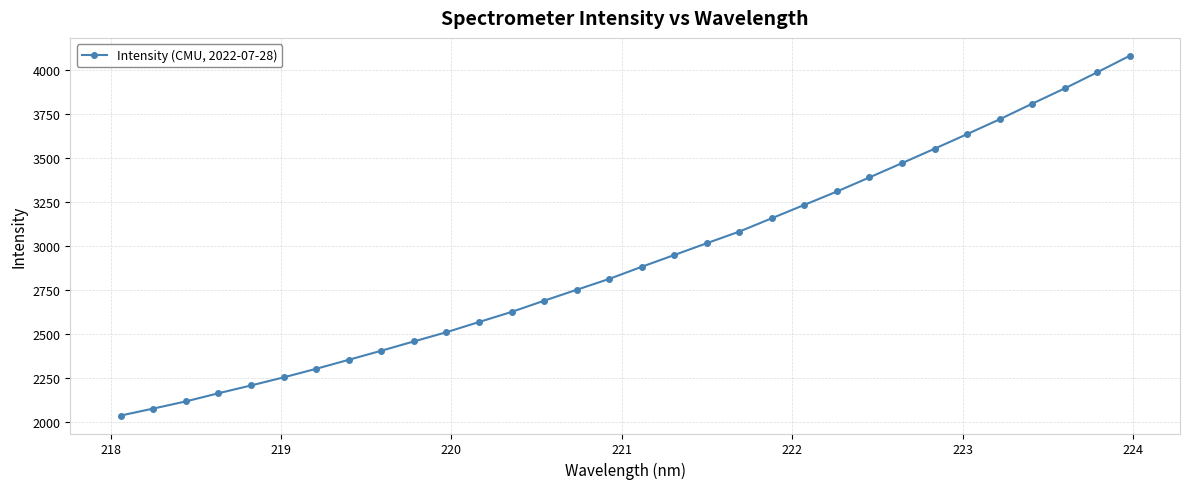

True or false: there are more than 2 points higher than both neighbors.

False